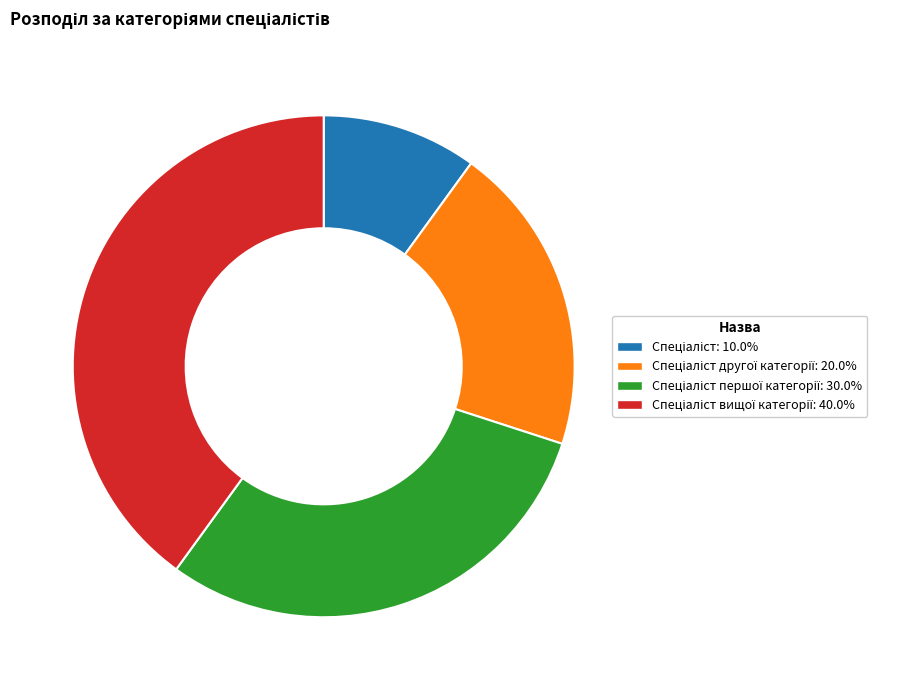

Does any single category account for the majority?

No